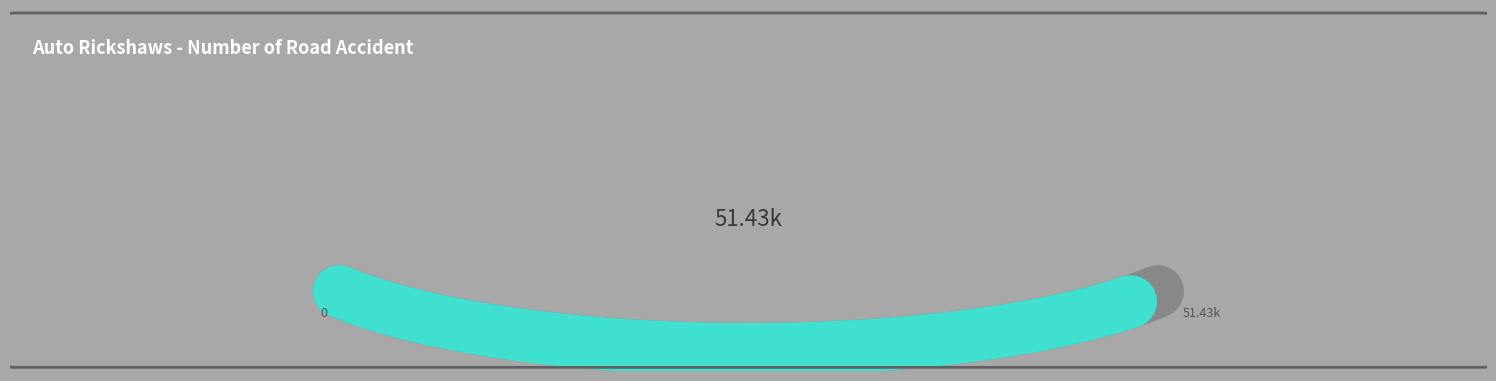

Is there any slice that represents more than half of the pie?

No